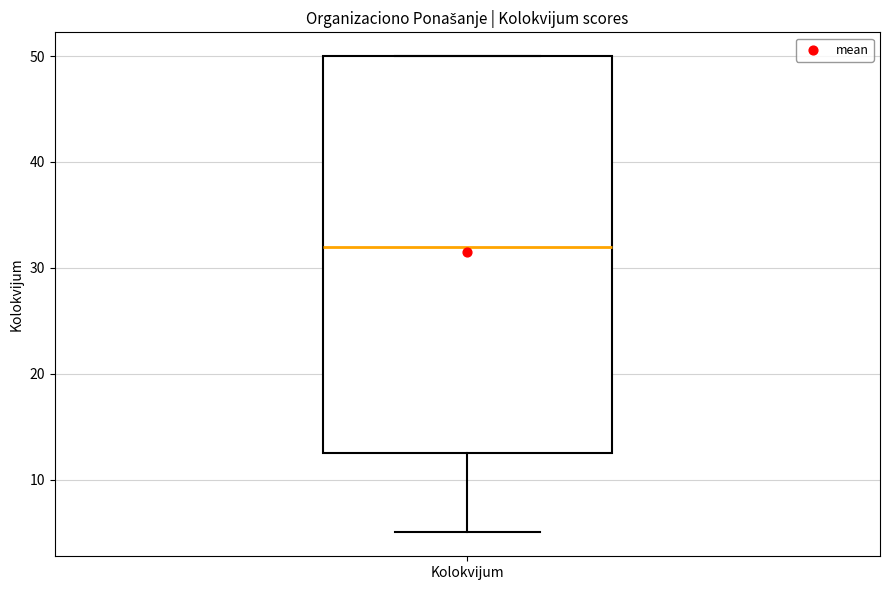

Where does the median line of the box for Kolokvijum sit on the y-axis? The values are not printed on the chart, so give them approximately, as read against the axis.

32